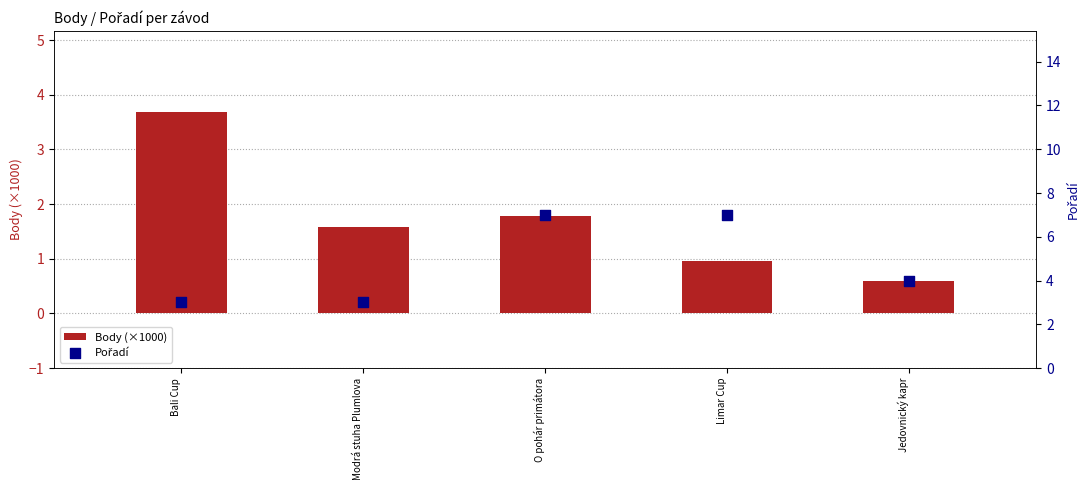

What is the total value across all series at Limar Cup?

8.0